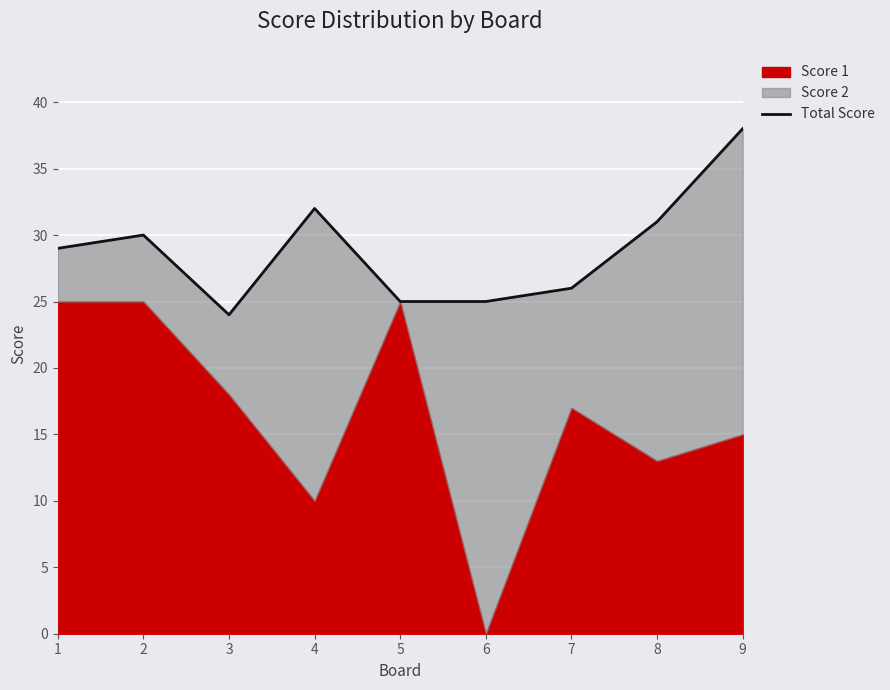

Is it true that the value at 5 is 25?

True